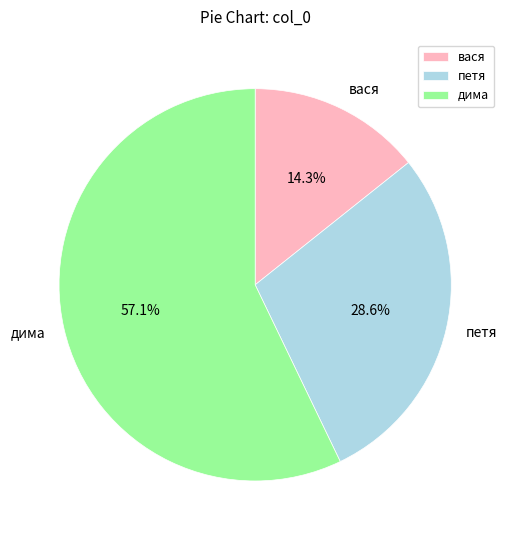

Count the number of slices in the pie.

3